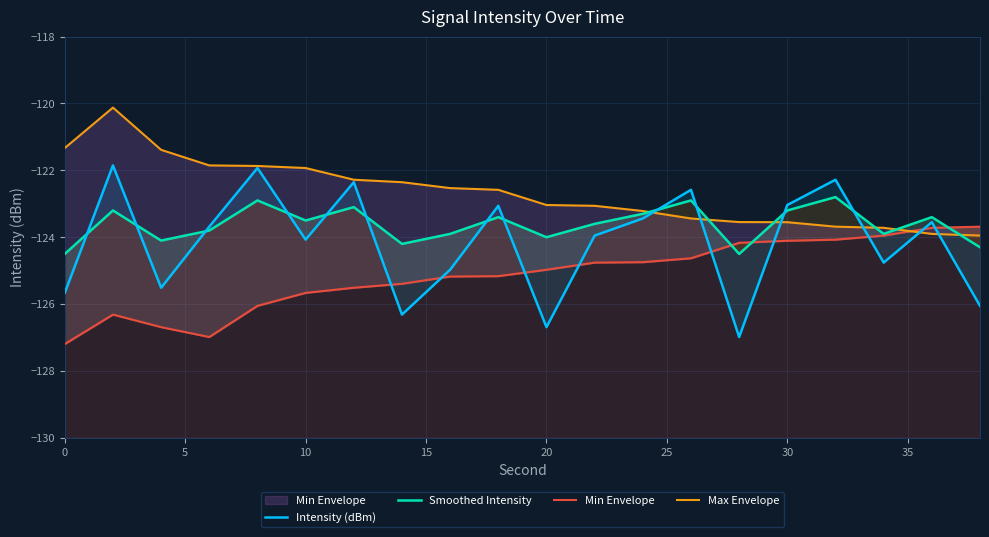

Which series changed the most between 30 and 12?

Intensity (dBm)